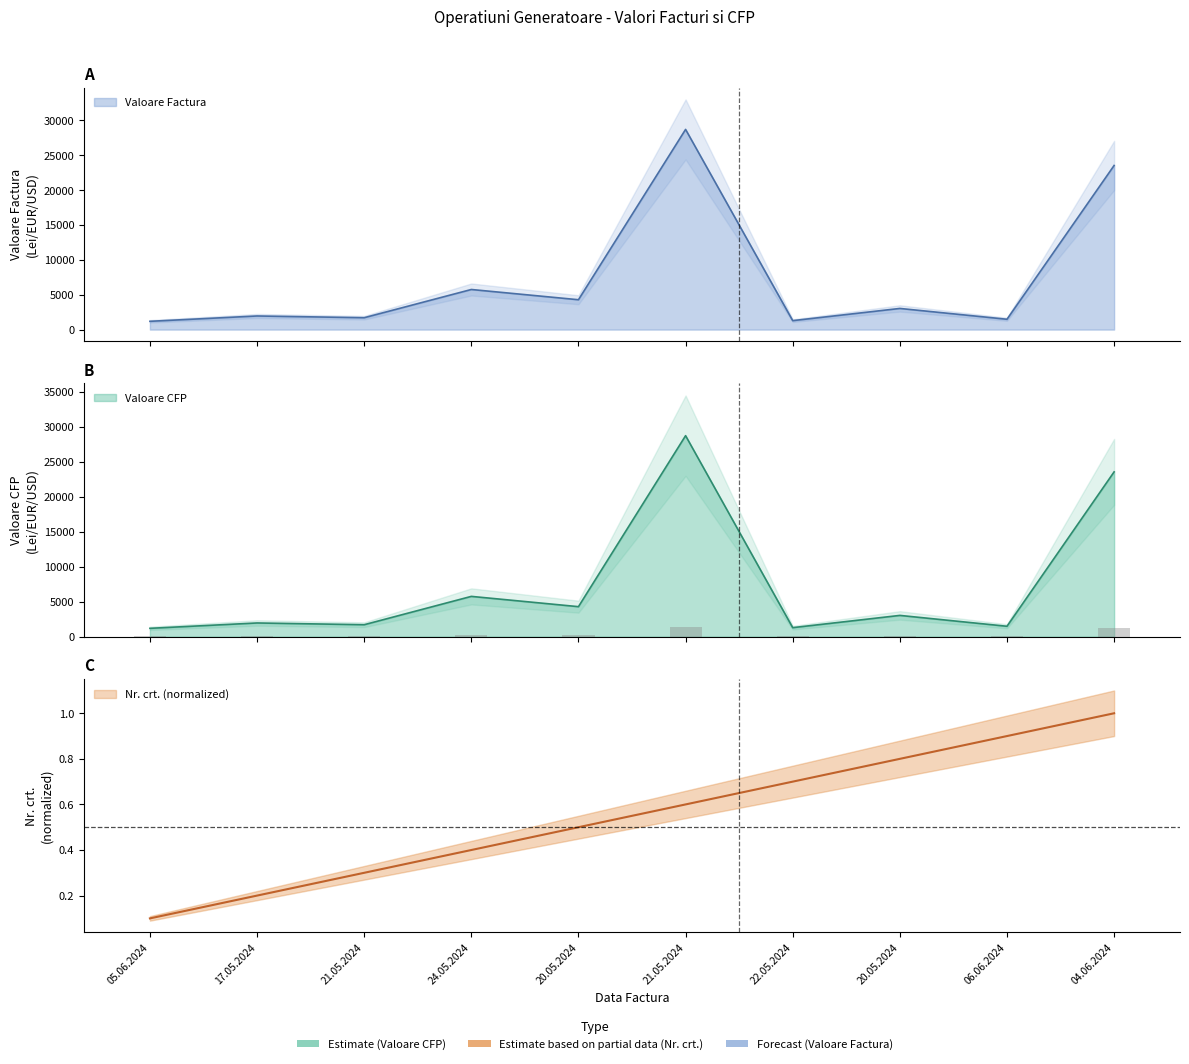

List the labels in order of Nr. crt. value, smallest first.

05.06.2024, 17.05.2024, 21.05.2024, 24.05.2024, 20.05.2024, 21.05.2024, 22.05.2024, 20.05.2024, 06.06.2024, 04.06.2024